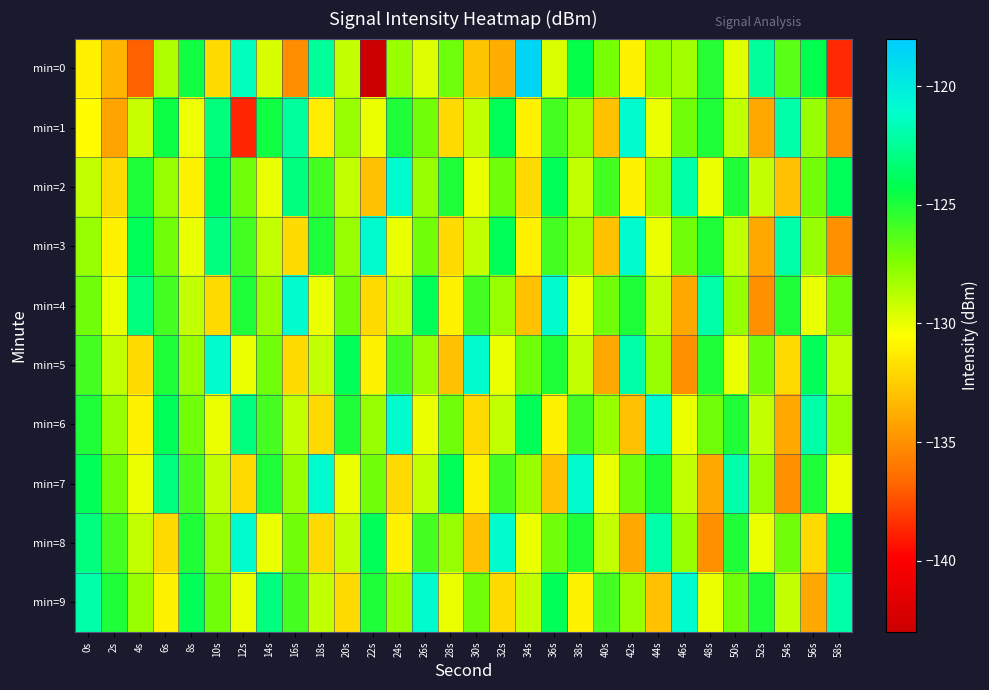

At which category does the chart reach its peak across all series?

34s